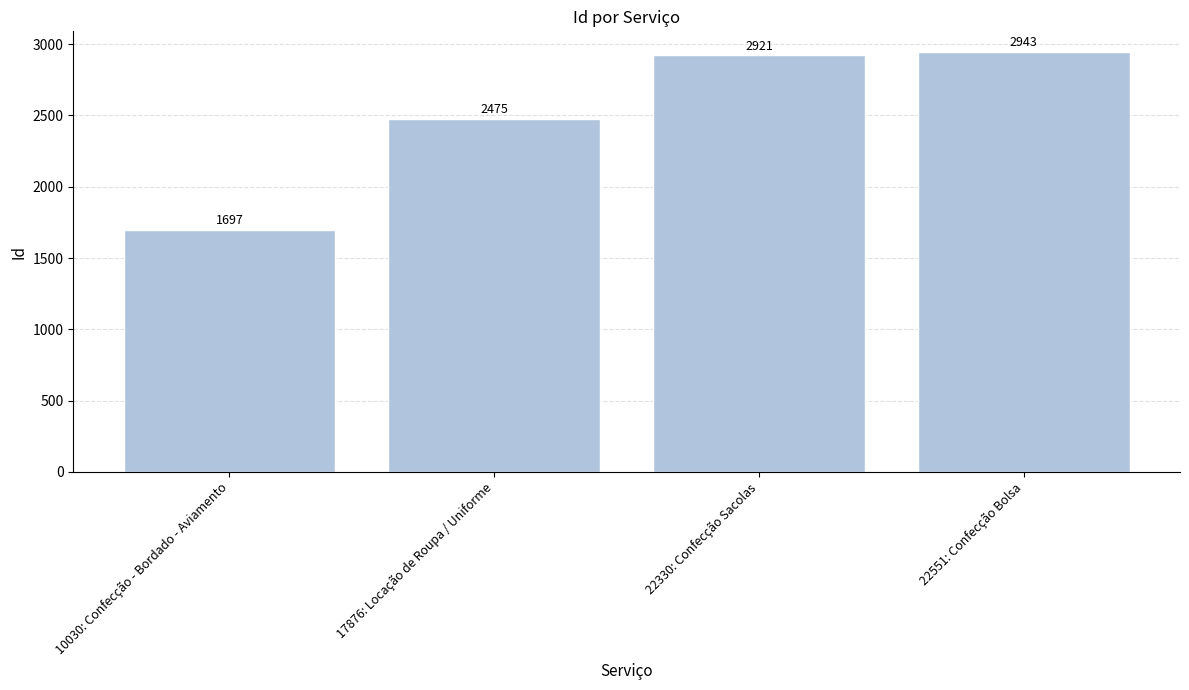

Which category has the highest value across all series?

22551: Confecção Bolsa